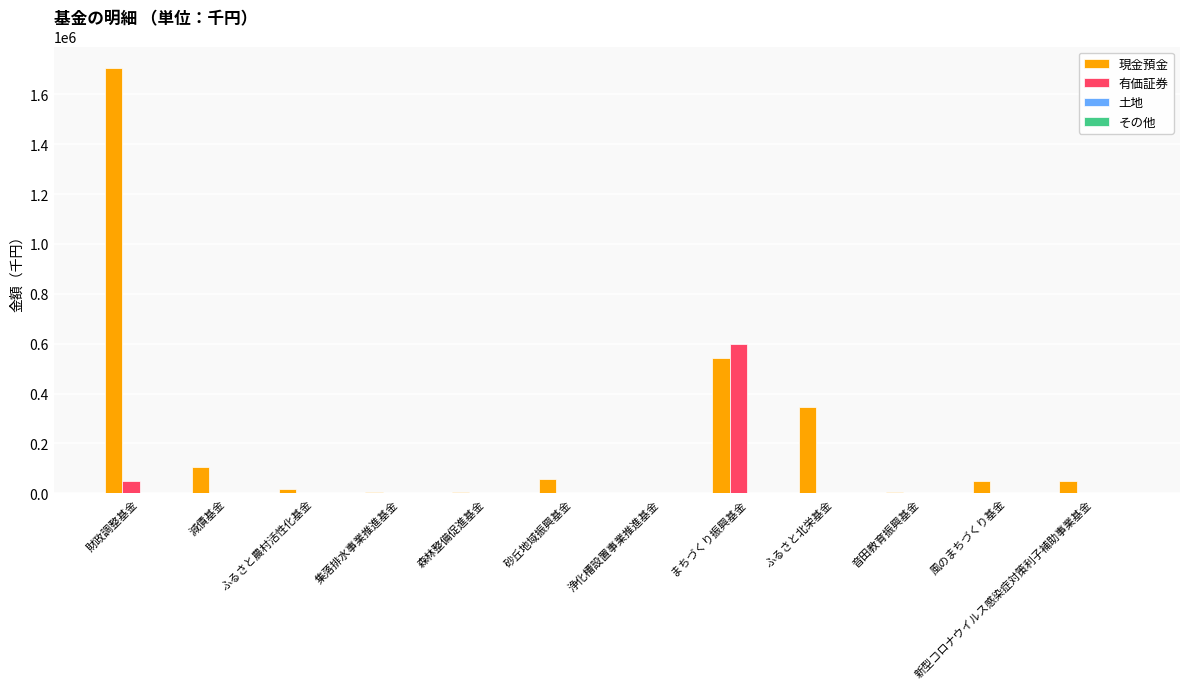

What is the maximum value for 現金預金?

1706885